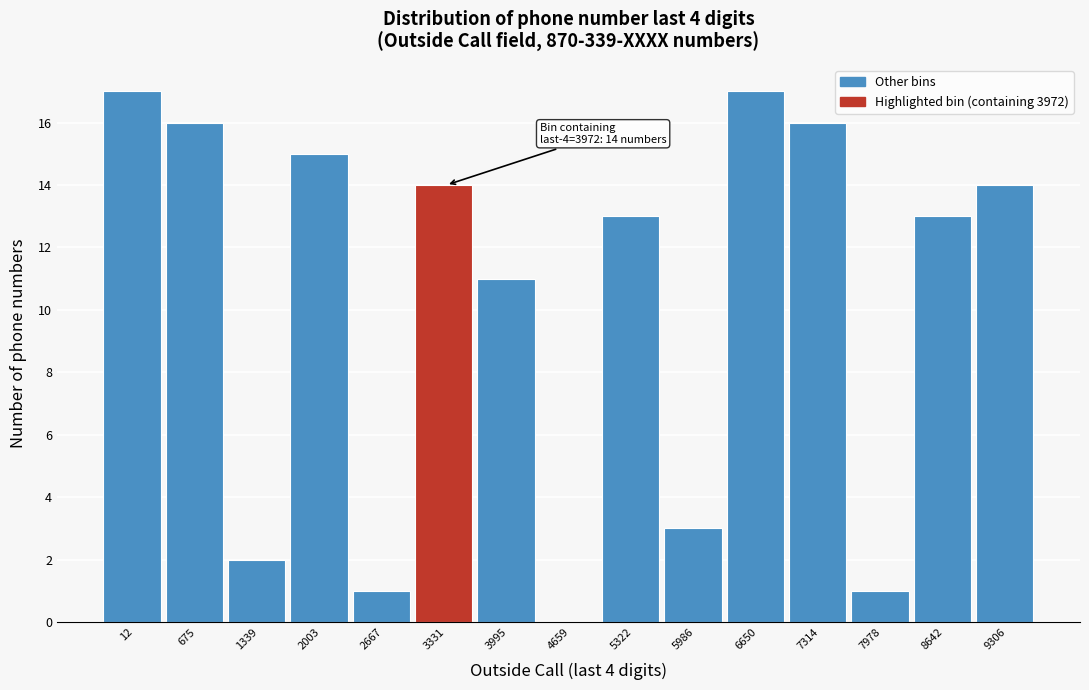

Reading left to right, what are all the values shown in this chart?

12=17	675=16	1339=2	2003=15	2667=1	3331=14	3995=11	4659=0	5322=13	5986=3	6650=17	7314=16	7978=1	8642=13	9306=14